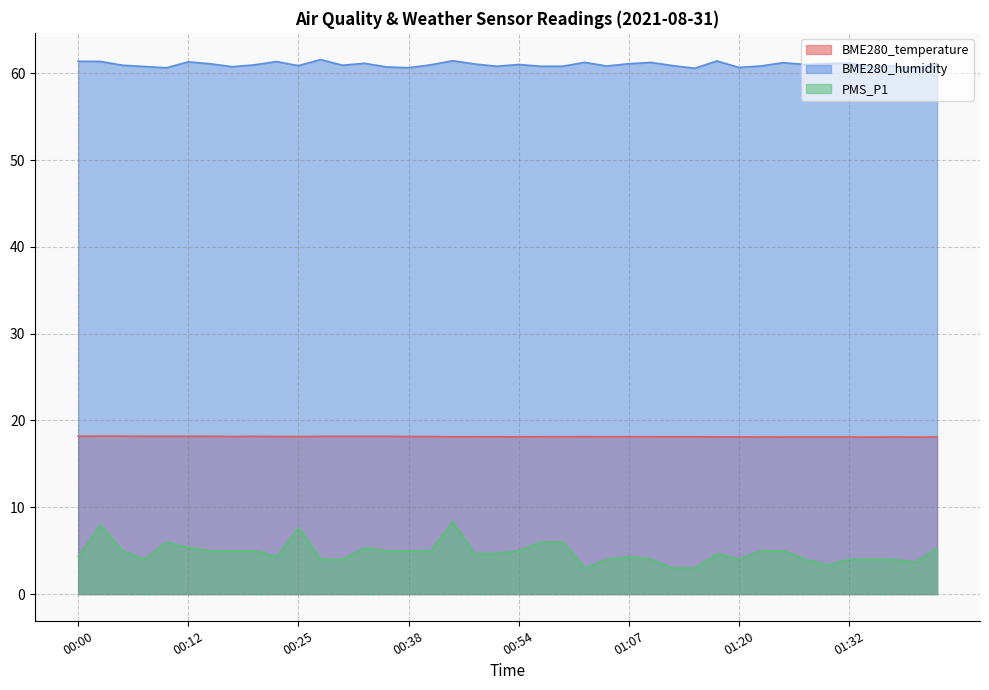

Is the value of PMS_P1 at 00:00 greater than the value of BME280_humidity at 00:25?

No